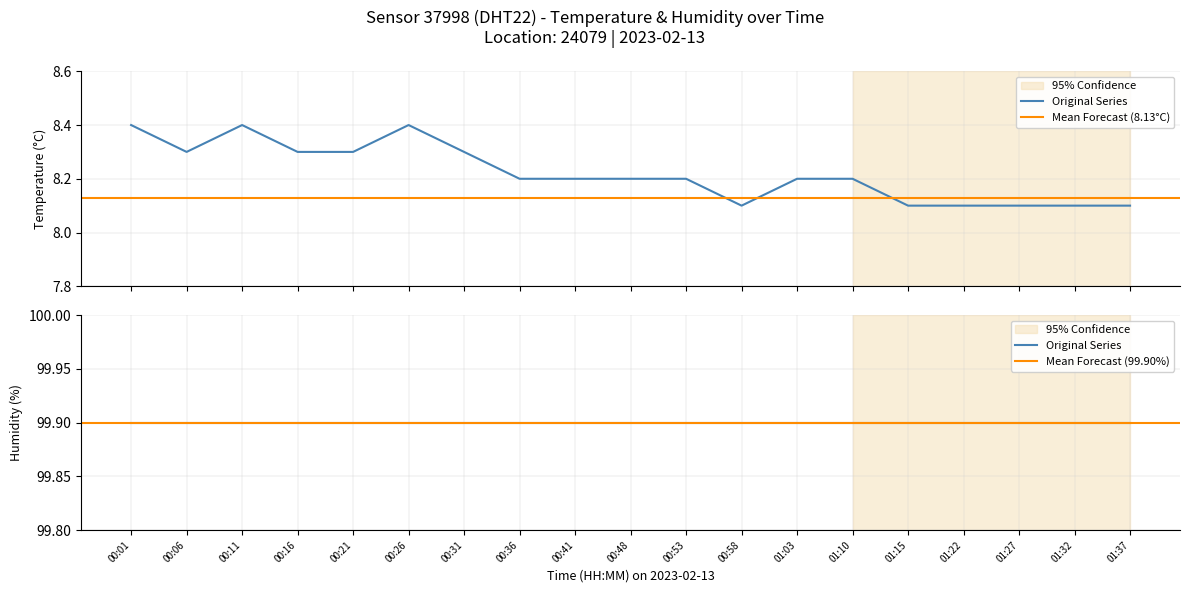

List the labels in order of value, largest first.

00:01, 00:11, 00:26, 00:06, 00:16, 00:21, 00:31, 00:36, 00:41, 00:48, 00:53, 01:03, 01:10, 00:58, 01:15, 01:22, 01:27, 01:32, 01:37